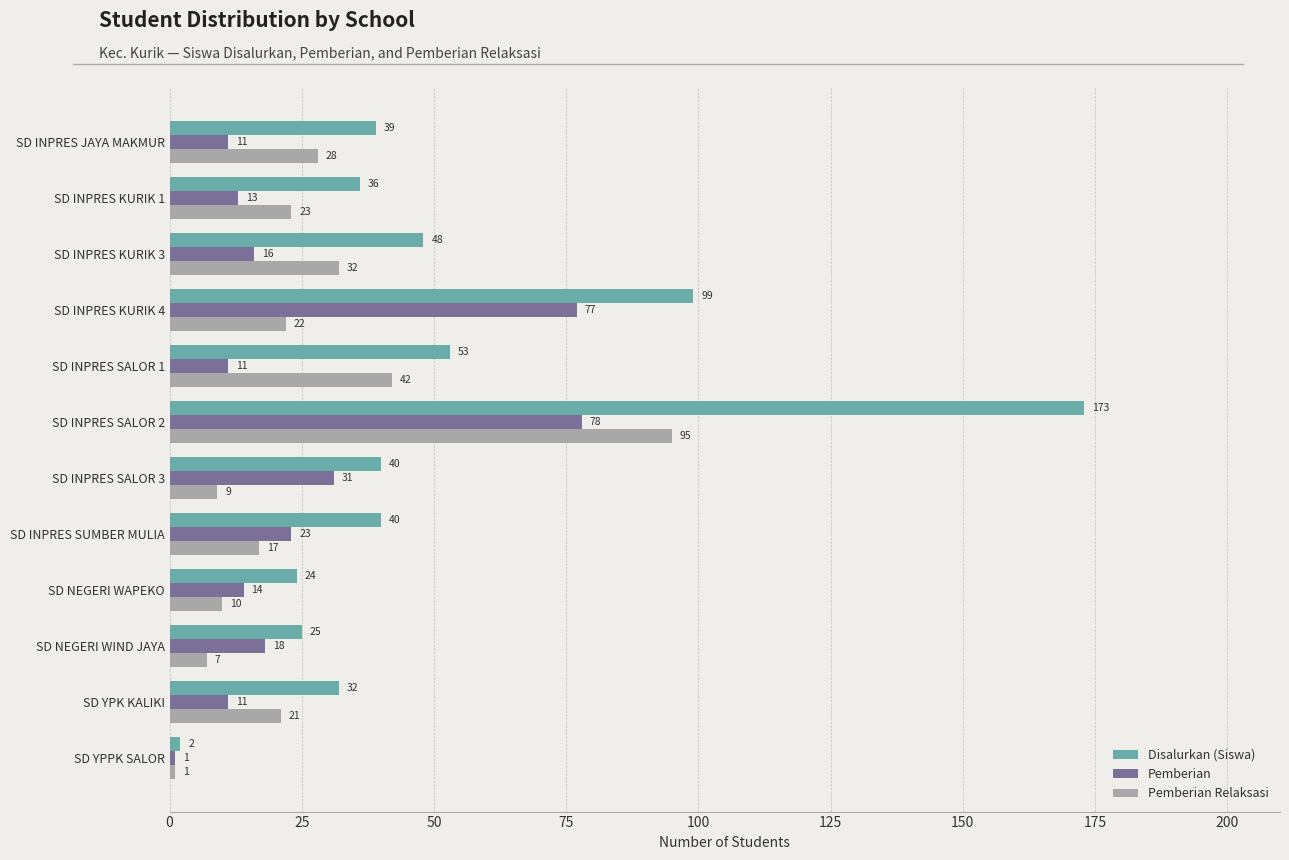

Which series has the largest total across all categories?

Disalurkan (Siswa)